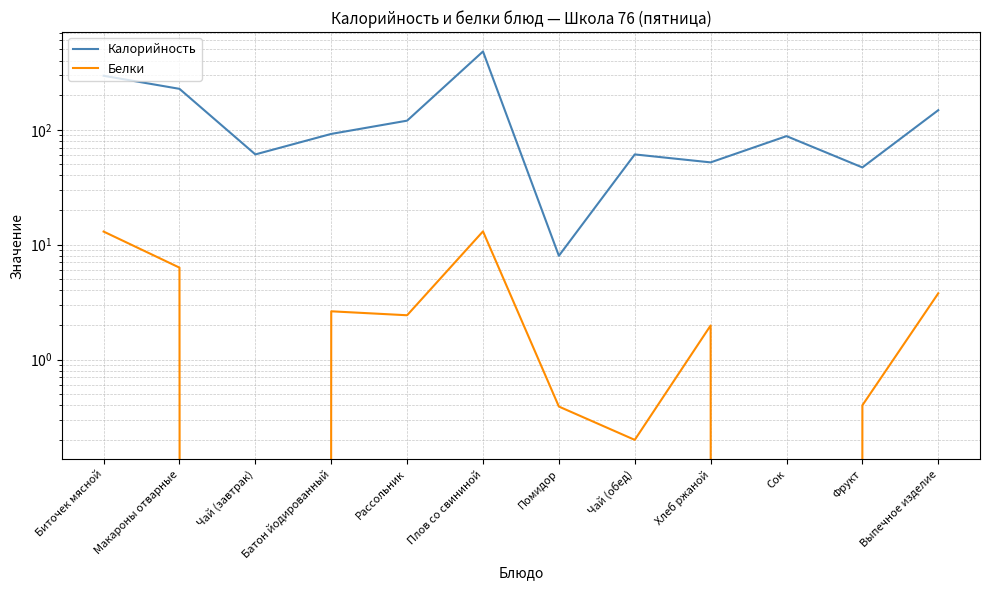

How many data points in Белки are less than 2?

6